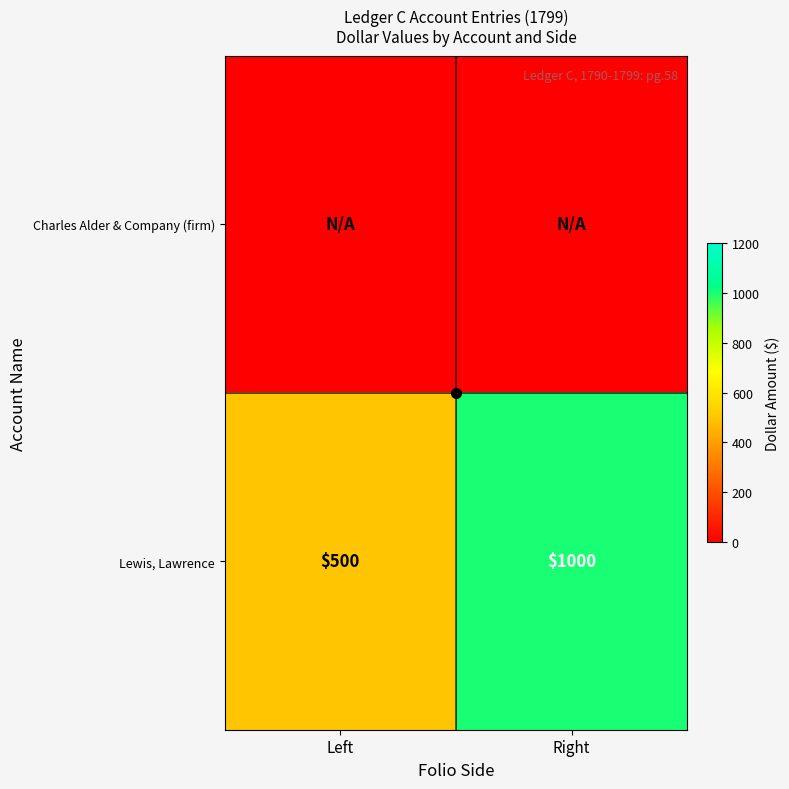

At which category is the sum across all series the highest?

Right